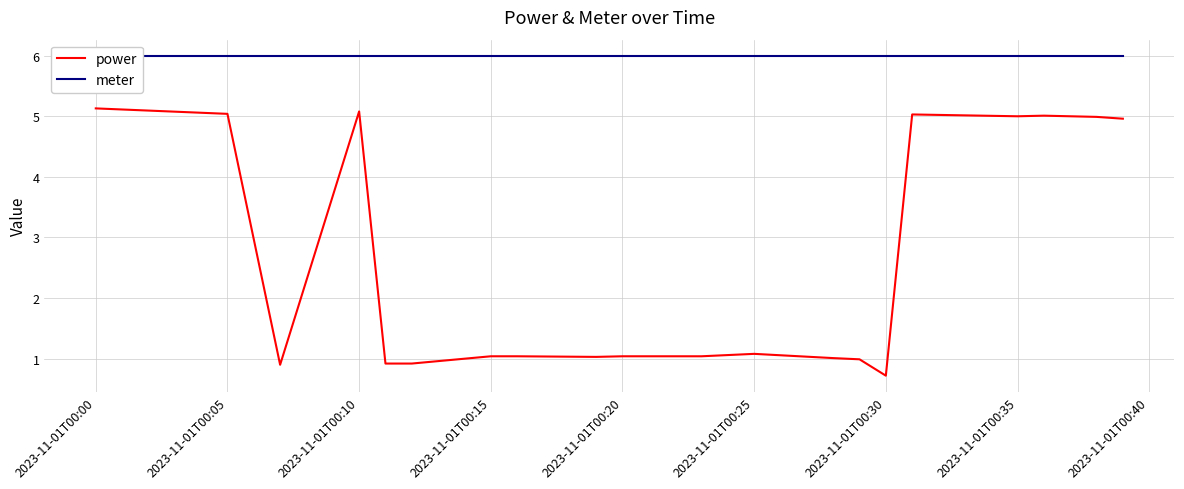

What is the lowest value of the power series?

0.7